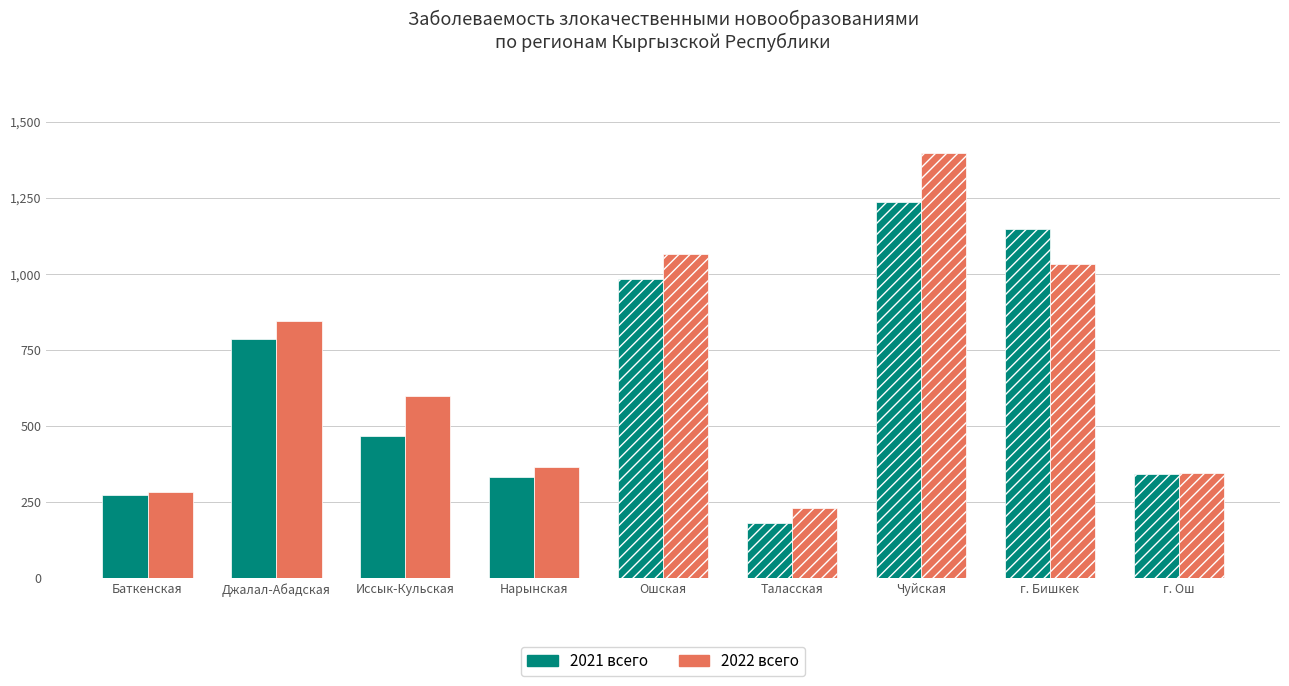

At which label does 2022 всего first exceed 598?

Джалал-Абадская